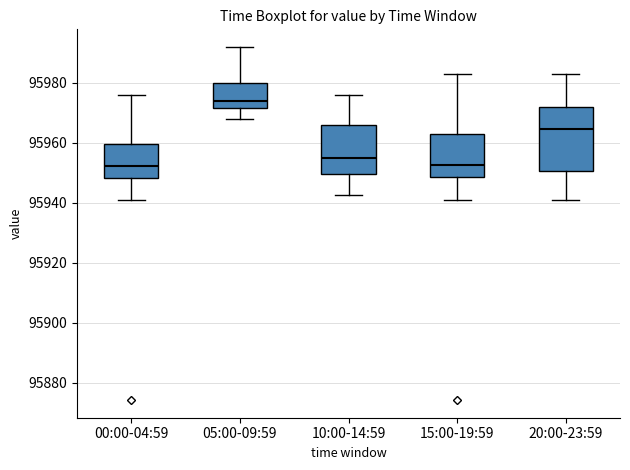

Reading left to right, transcribe this box plot: for each box, give where its median line is, the range the box spans, and where its two whiskers end, as read against the y-axis. The values are not printed on the chart, so give them approximately, as read against the axis.

00:00-04:59: median 95952, box 95948 to 95960, whiskers 95942 to 95976
05:00-09:59: median 95974, box 95972 to 95980, whiskers 95968 to 95992
10:00-14:59: median 95954, box 95950 to 95966, whiskers 95942 to 95976
15:00-19:59: median 95952, box 95948 to 95964, whiskers 95942 to 95984
20:00-23:59: median 95964, box 95950 to 95972, whiskers 95942 to 95984